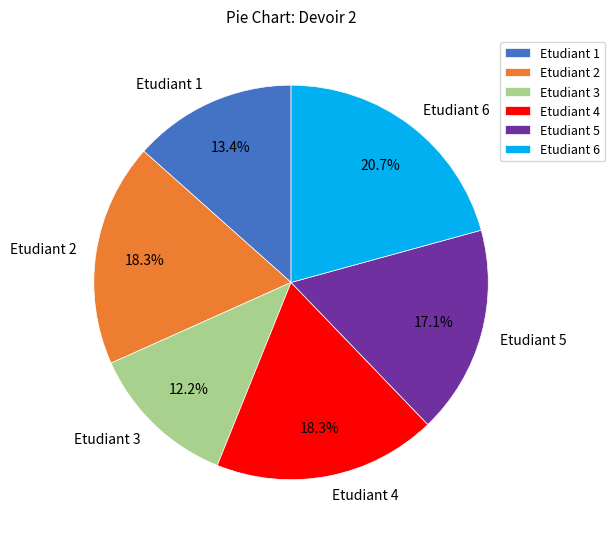

What is the smallest slice in the pie chart?

Etudiant 3